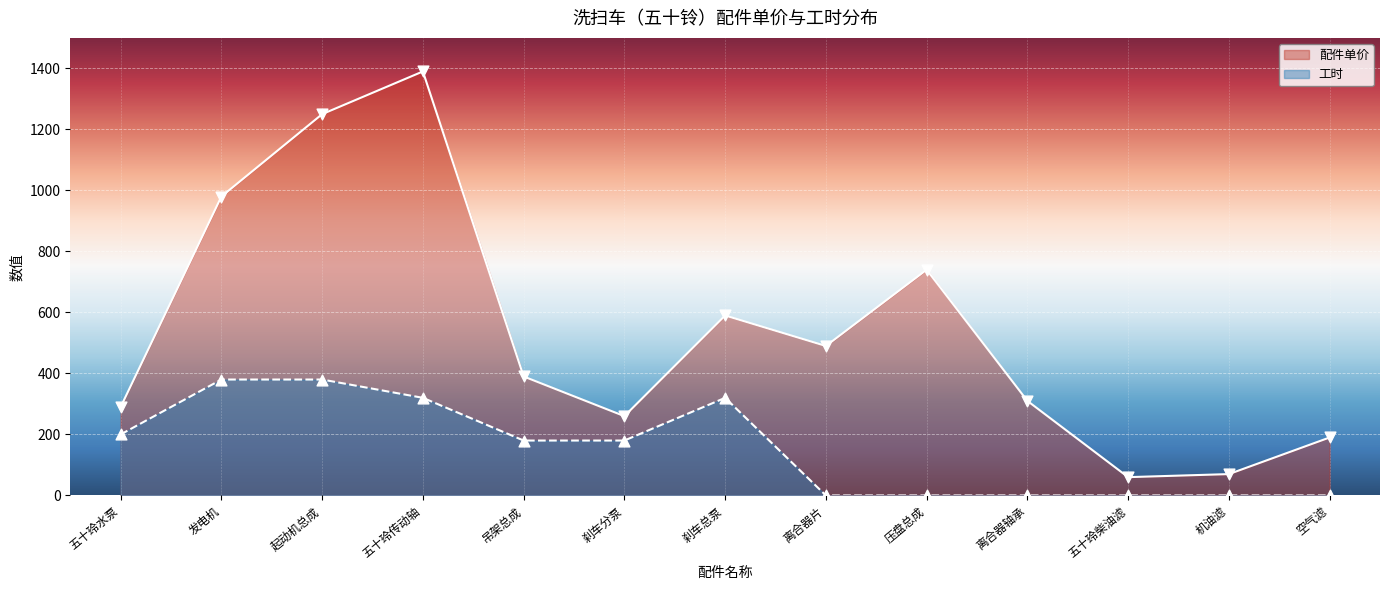

Which series has the widest spread of Y values?

配件单价